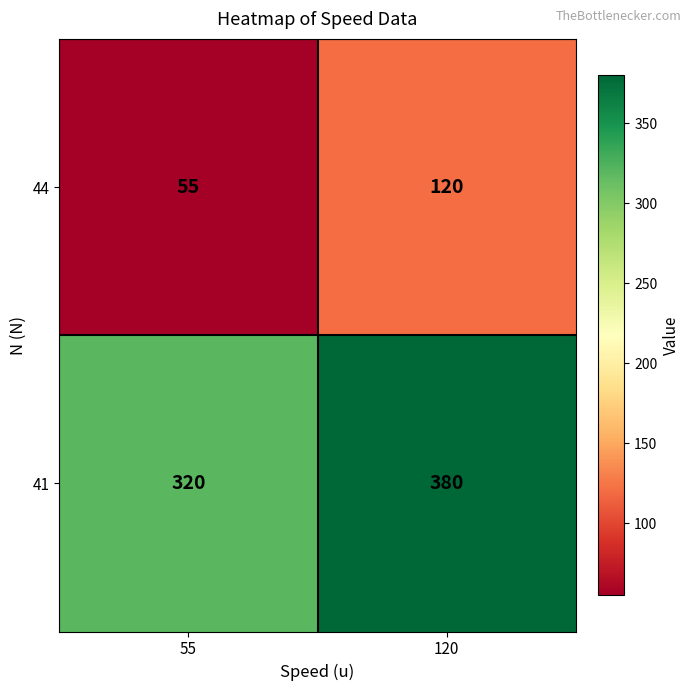

At which category is the sum across all series the highest?

120